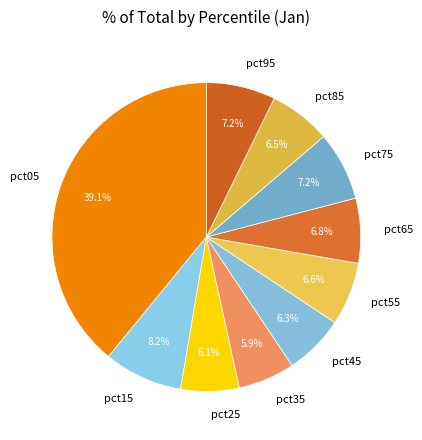

Do pct95 and pct55 together represent more than half of the pie?

No